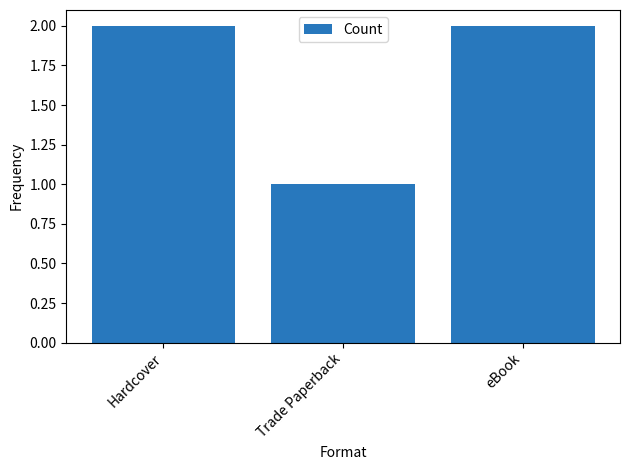

True or false: the data shows 2 at Hardcover.

True